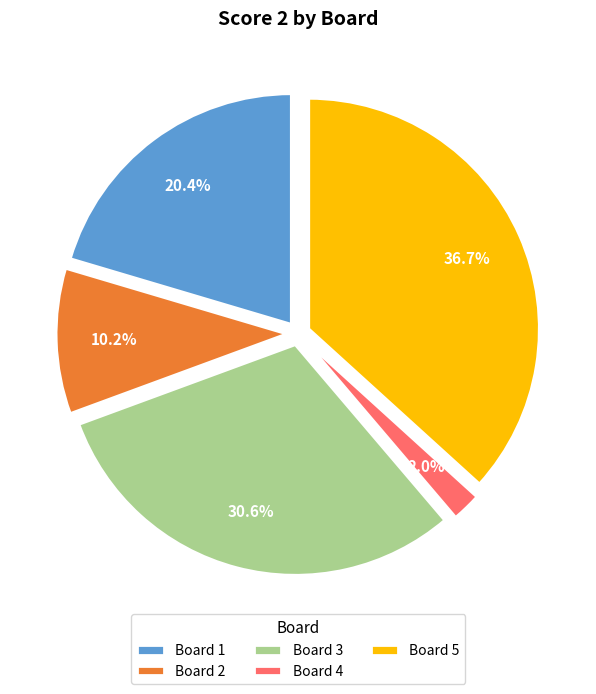

Is it true that Board 5 is 37% of the pie?

True